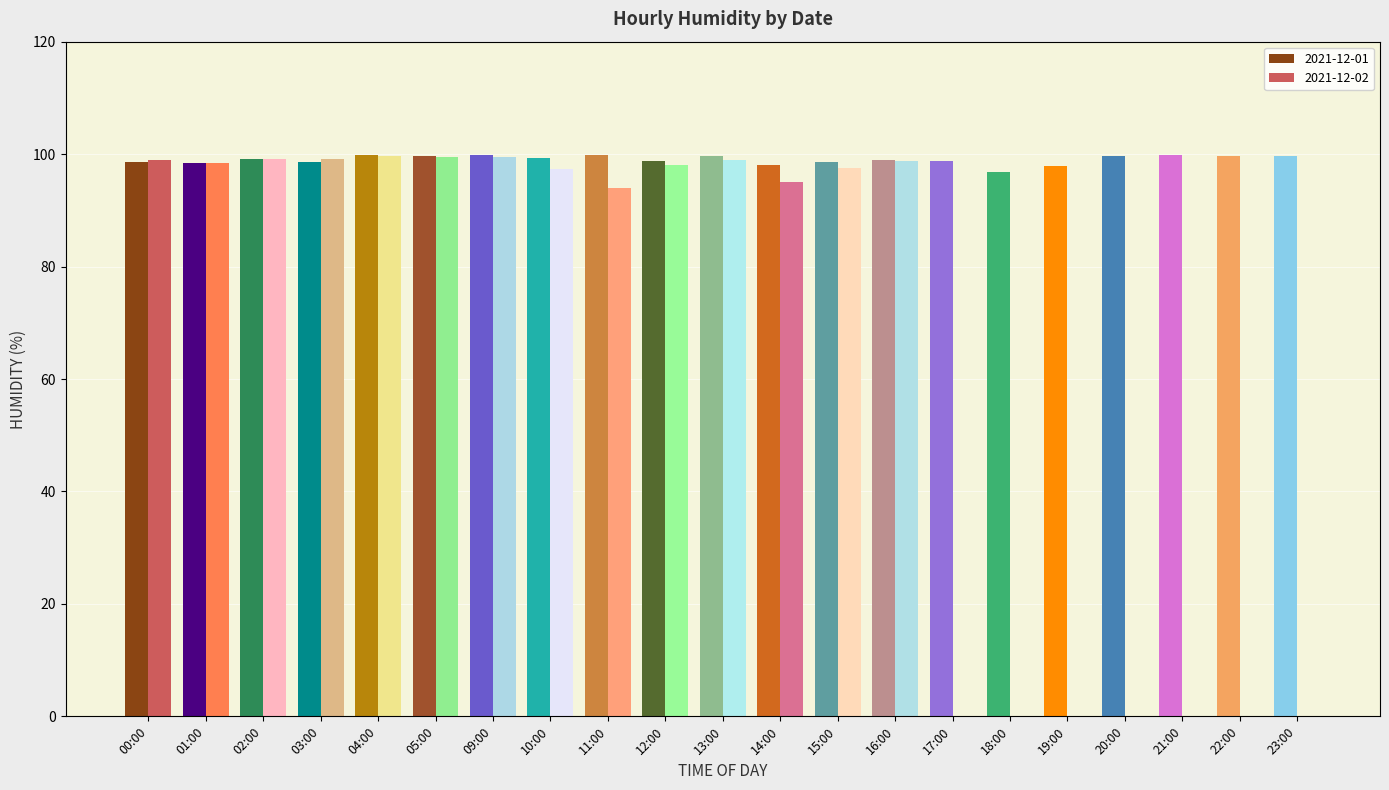

Which category has the highest value in the 2021-12-01 h0 series?

00:00